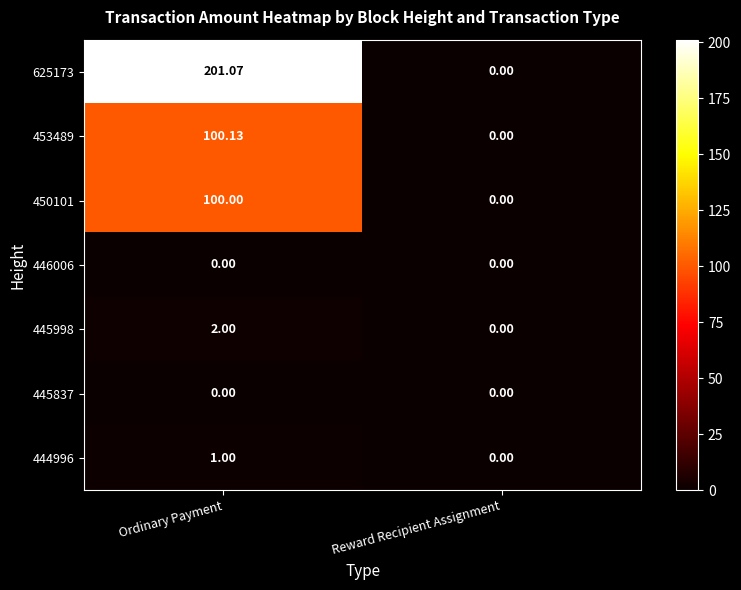

Which series has the largest range (max minus min)?

625173